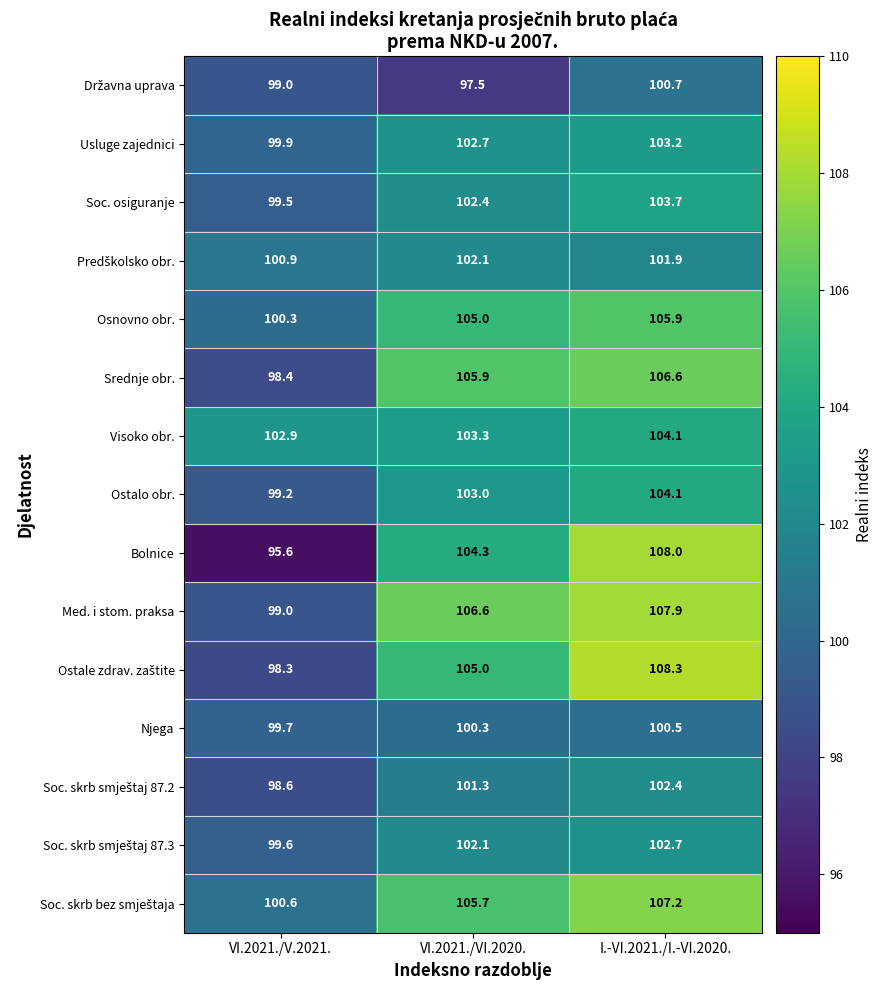

What is the maximum value shown in the chart?

108.3